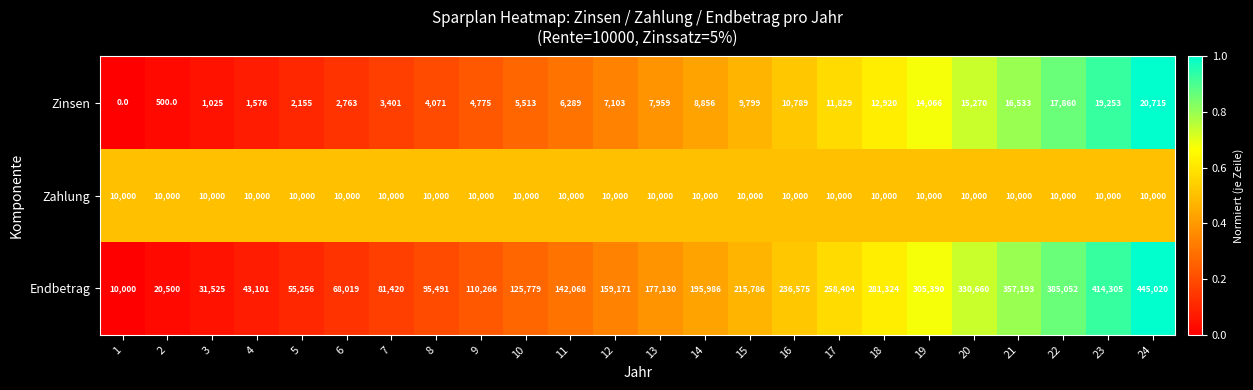

Between 16 and 19, which series saw the biggest shift?

Endbetrag